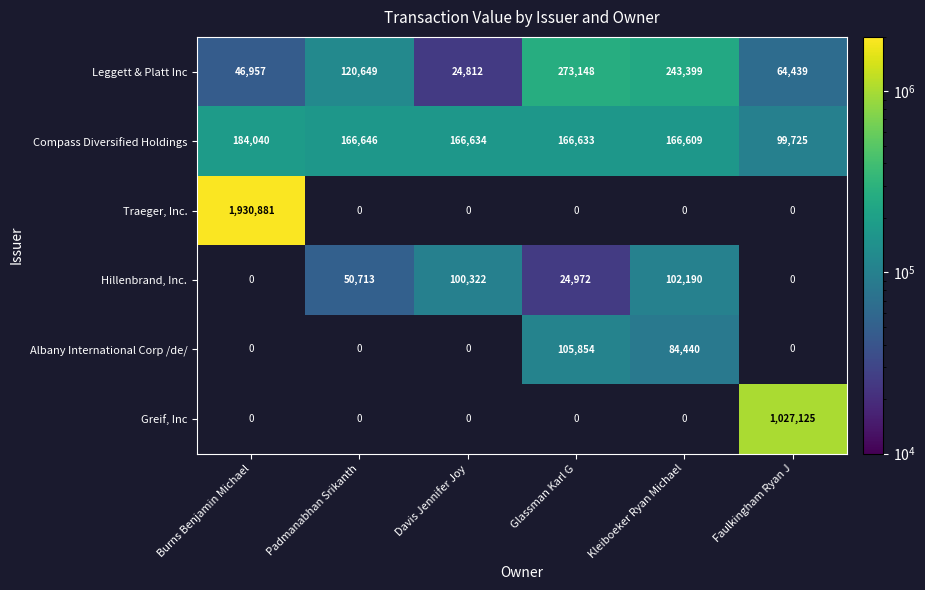

Count the number of data series in this chart.

6